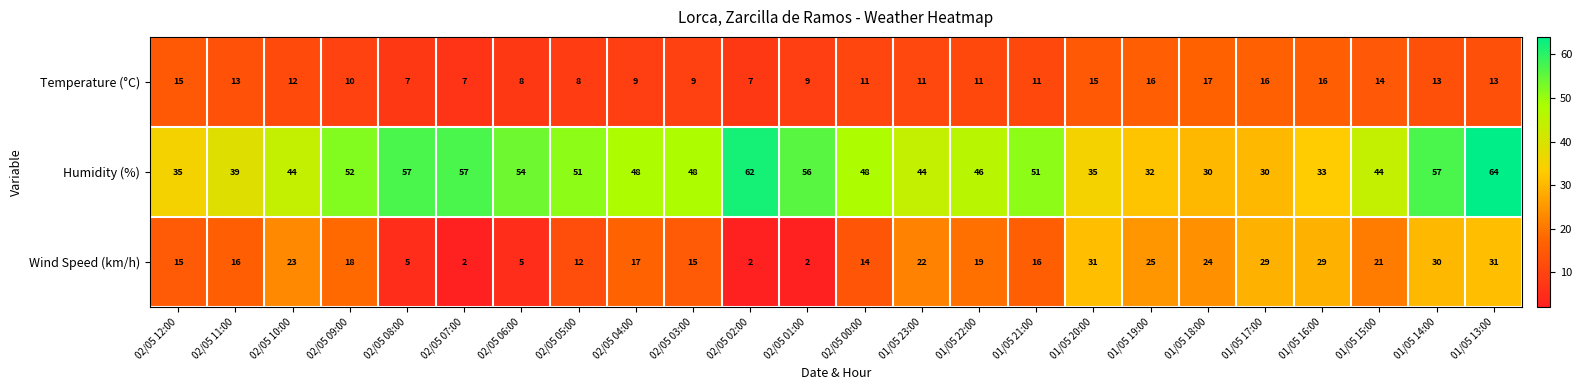

What is the difference between the maximum and minimum values in the Humidity (%) series?

34